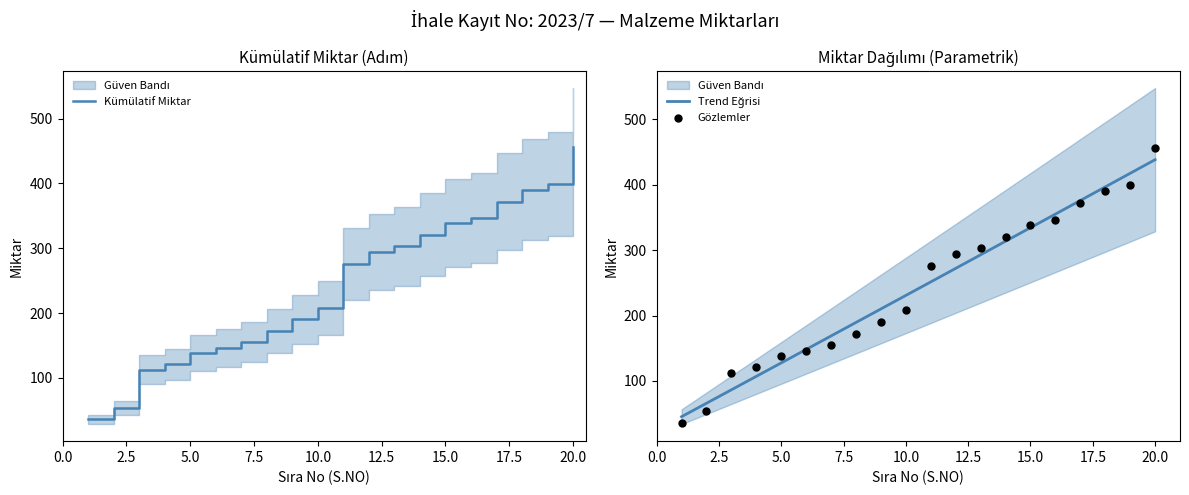

What is the lowest value of the Kümülatif Miktar series?

35.7